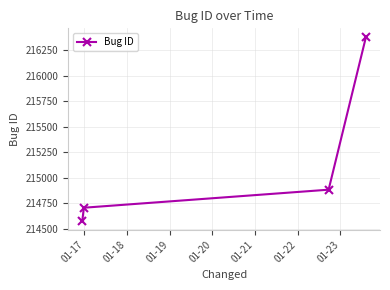

What is the sum of all values?

860546